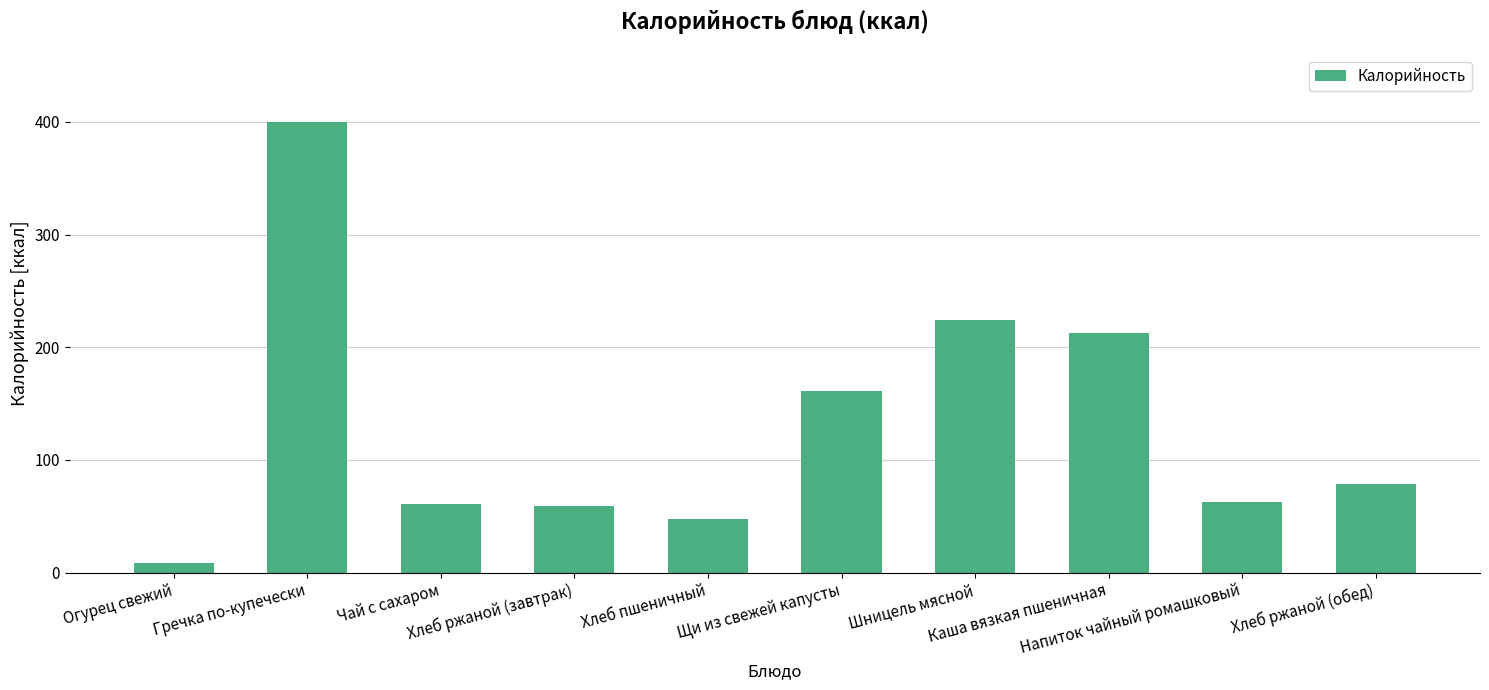

What is the greatest value displayed?

399.9